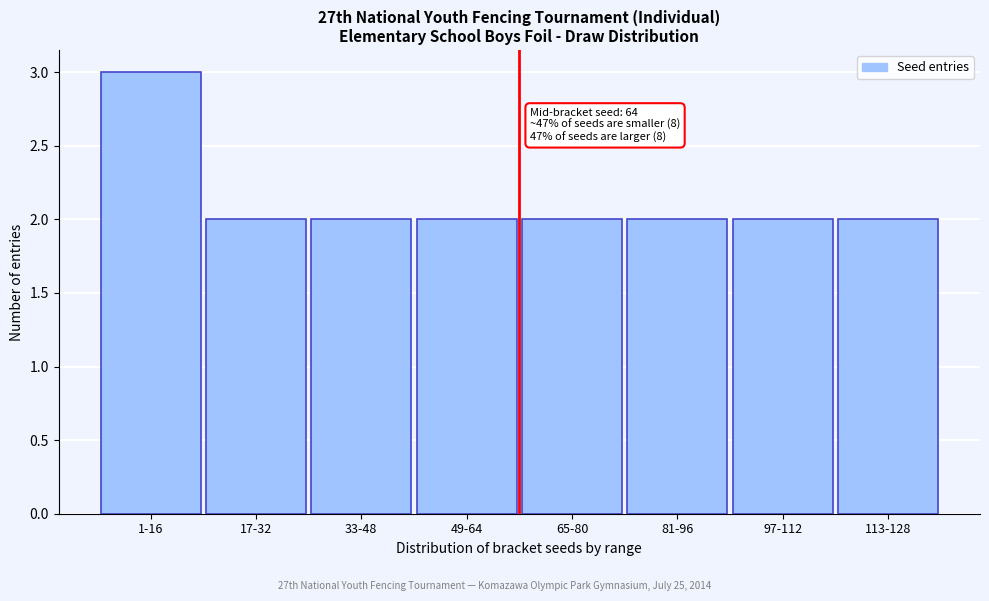

Reading left to right, what are all the values shown in this chart?

1-16=3	17-32=2	33-48=2	49-64=2	65-80=2	81-96=2	97-112=2	113-128=2